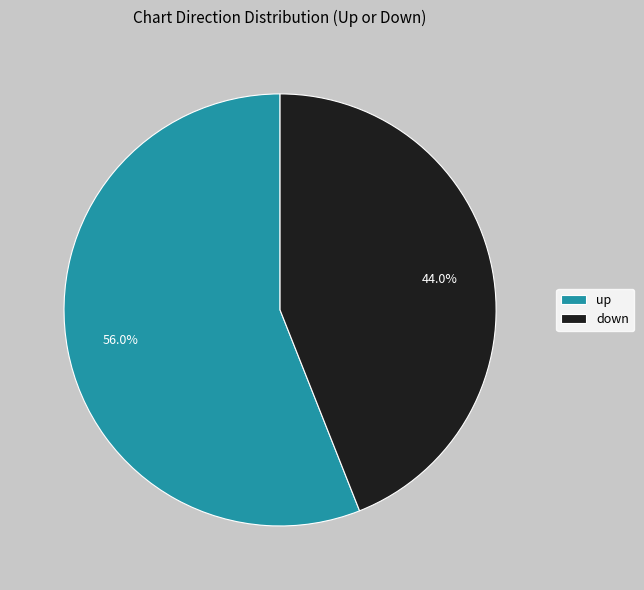

How many segments does this pie chart have?

2